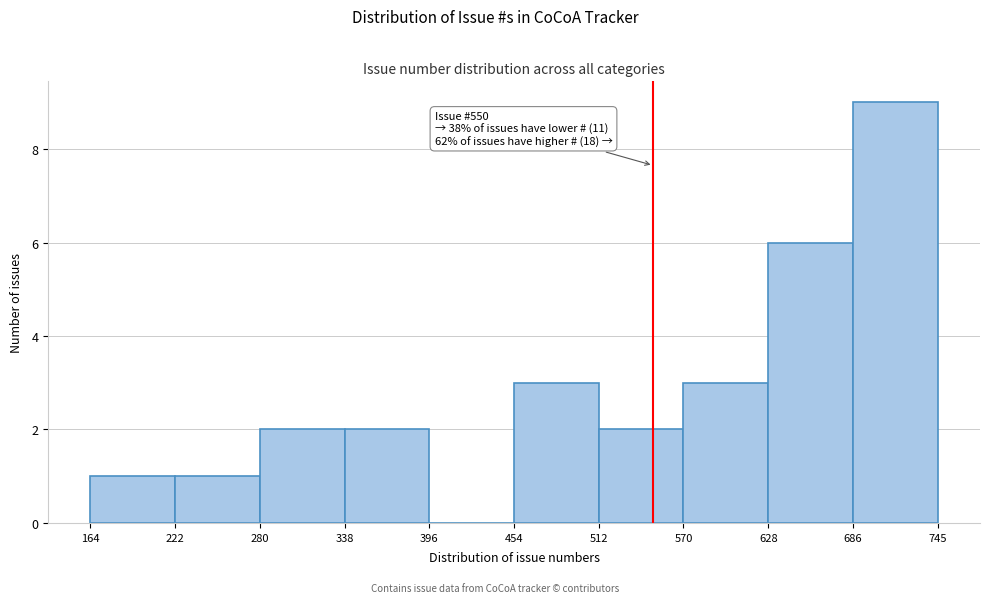

Over which range of the x-axis is the bar tallest?

686 to 745